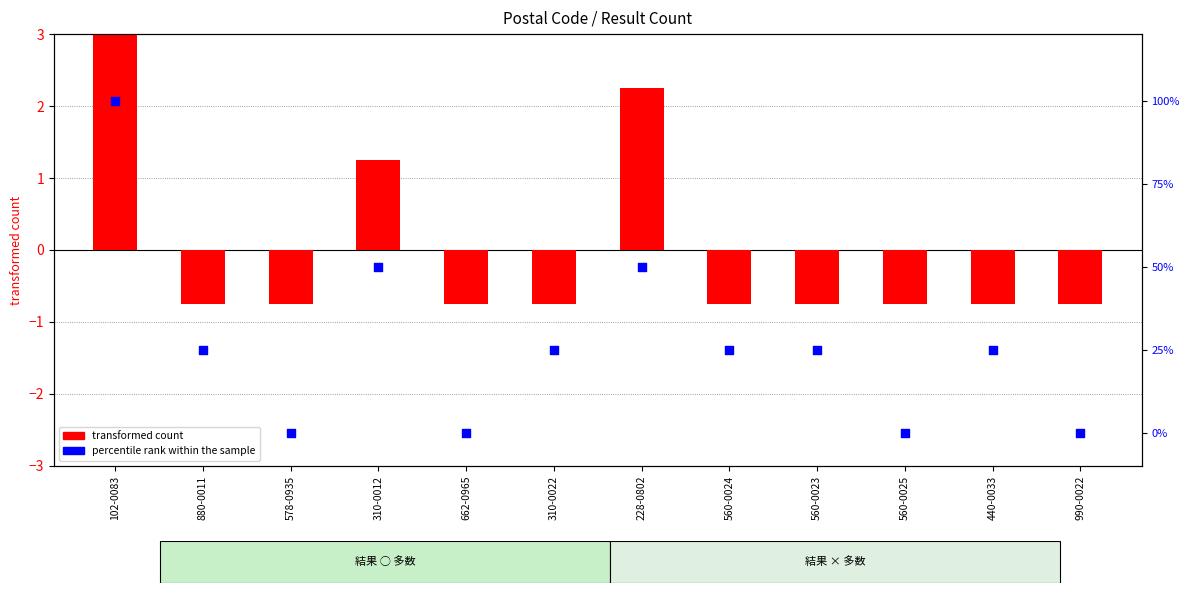

Which series has the largest Y range (max minus min)?

transformed count